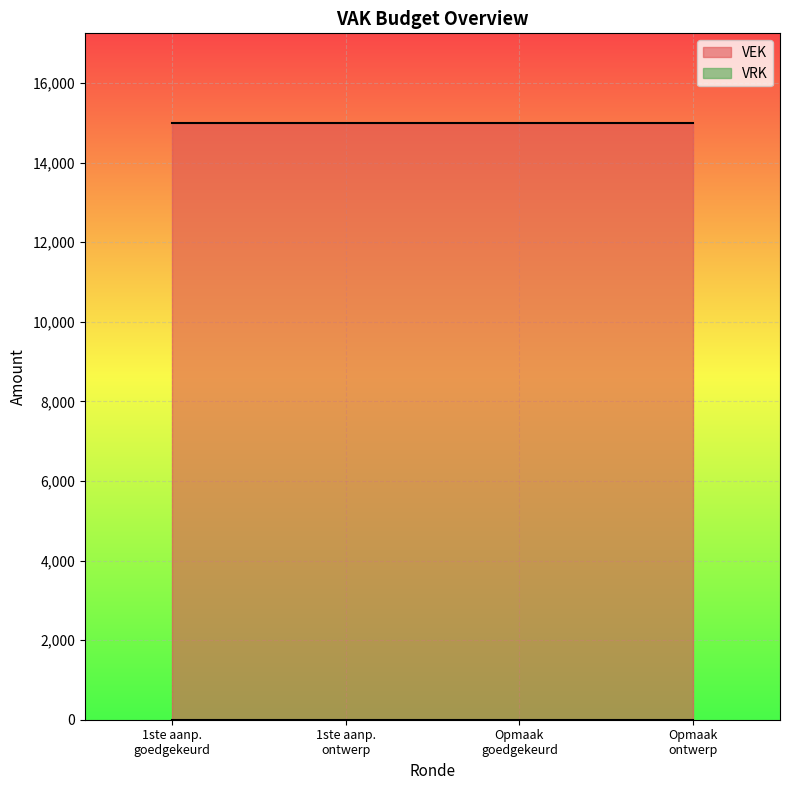

True or false: VEK and VRK intersect in this chart.

False